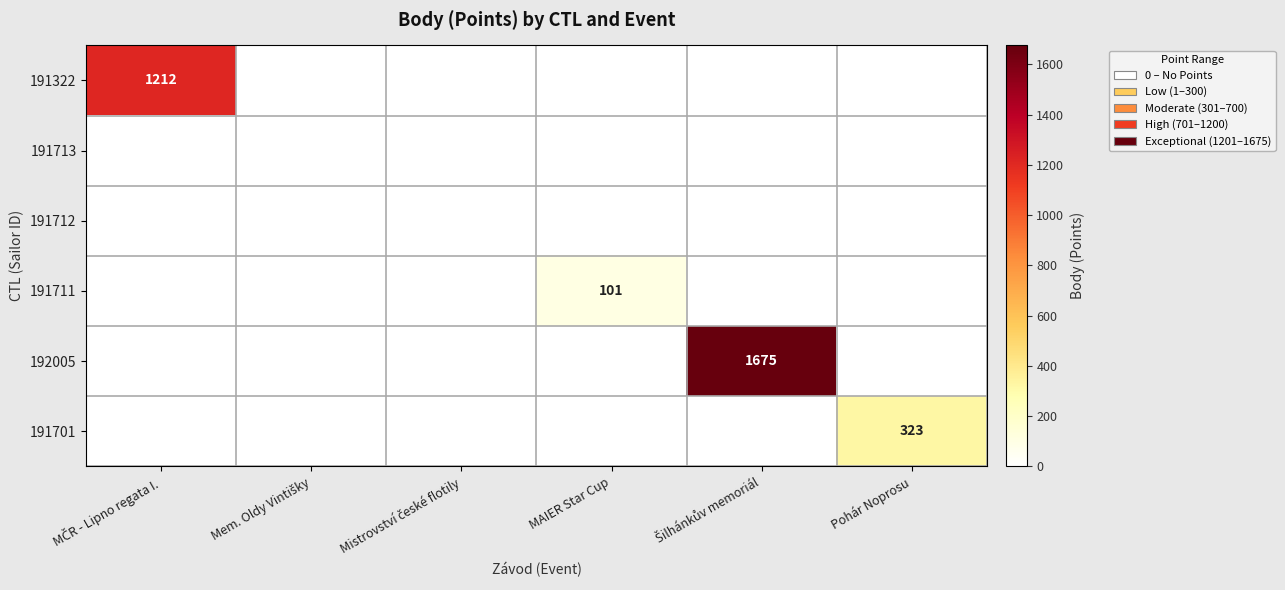

How many distinct data groups are displayed?

6